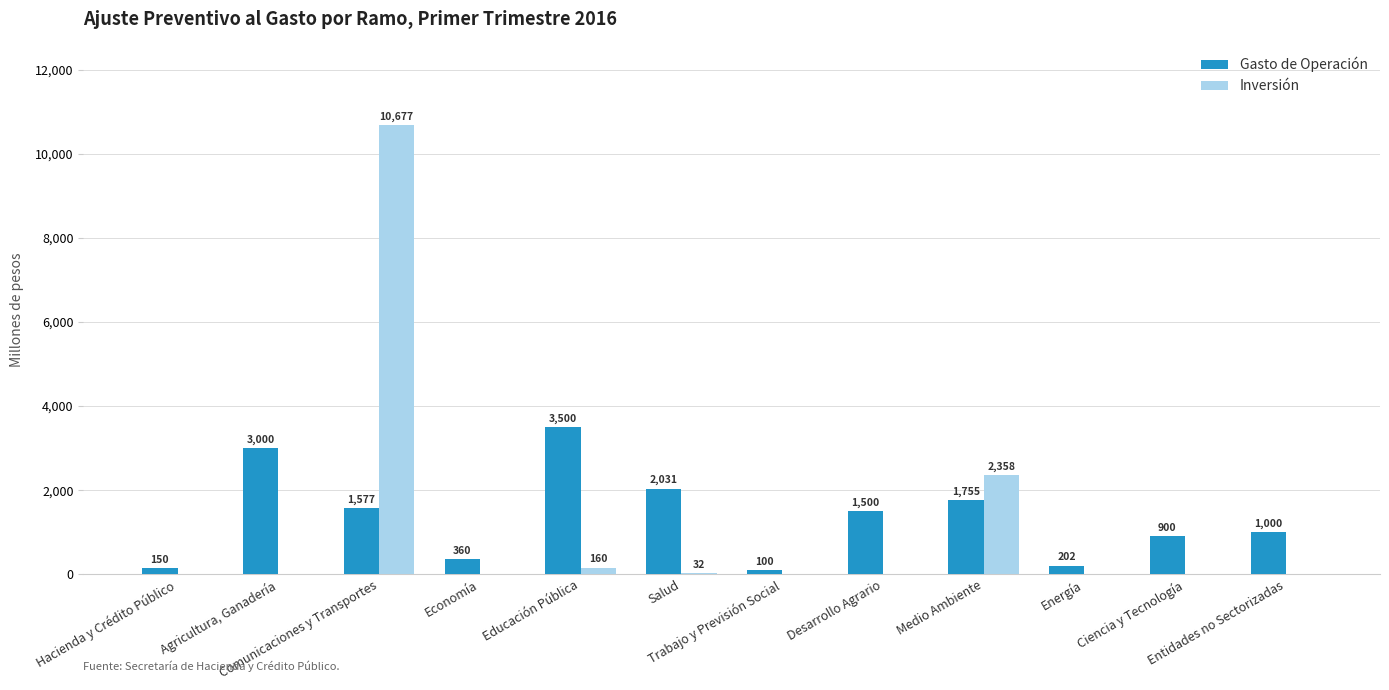

What is the average value of the Inversión series?

1102.2